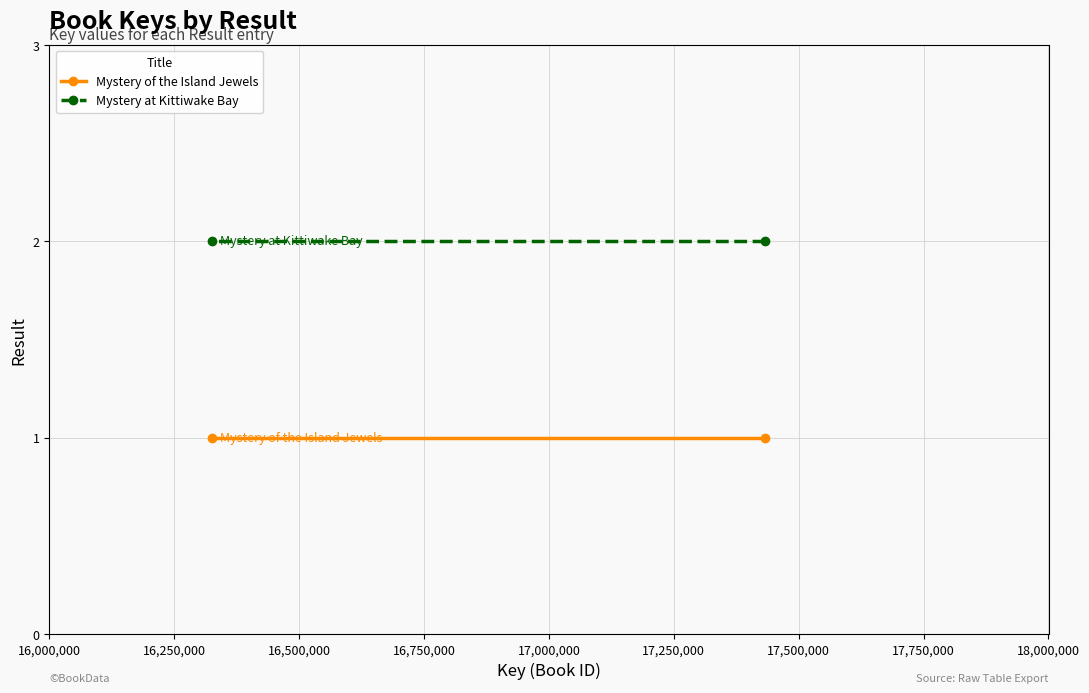

Is it true that Mystery of the Island Jewels equals 1 at 16,250,000?

False